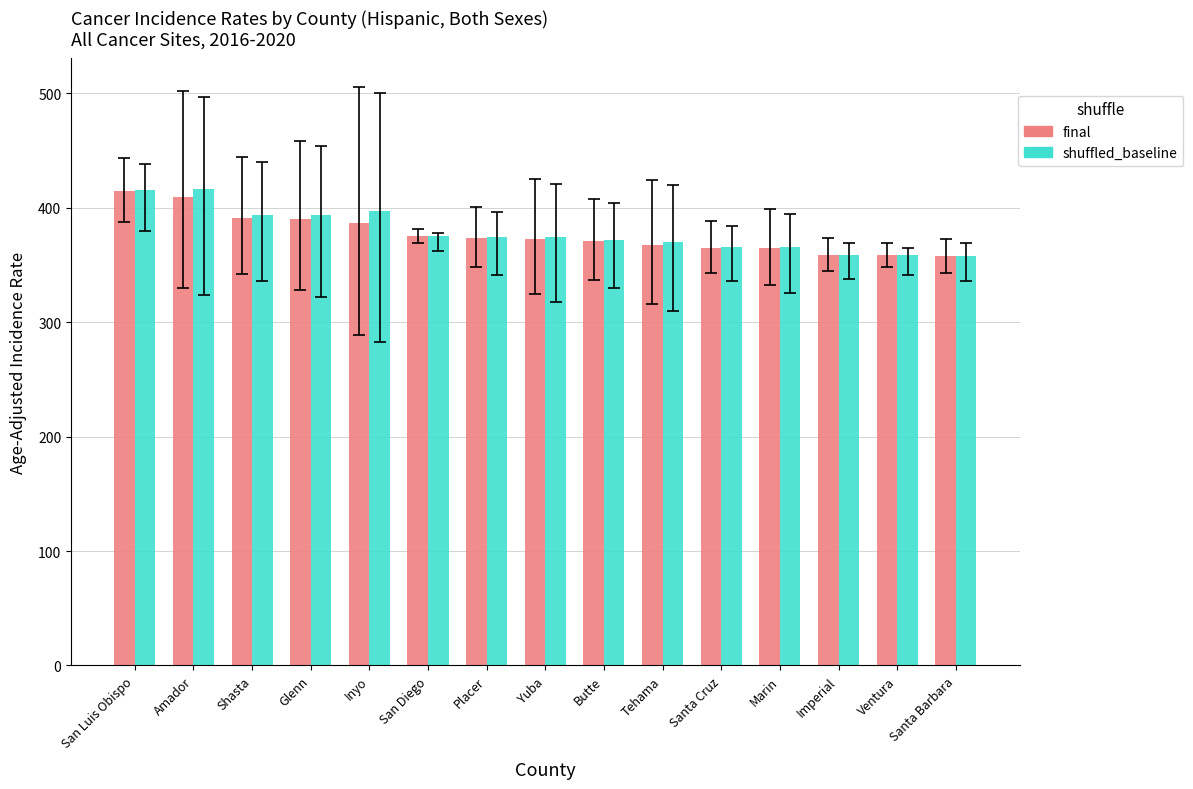

Count the number of categories in the chart.

15